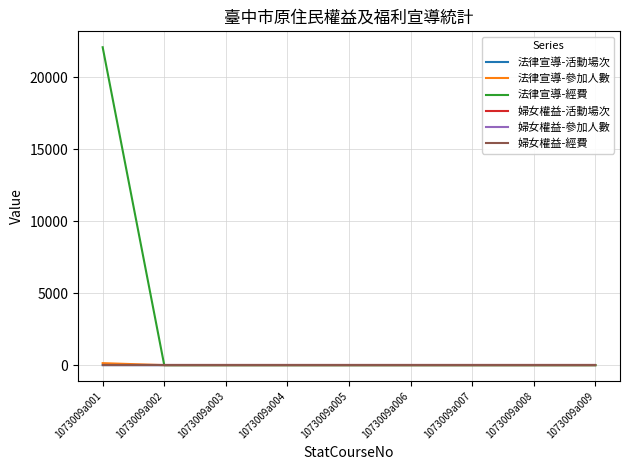

True or false: 婦女權益-參加人數 and 婦女權益-活動場次 cross at least once.

False